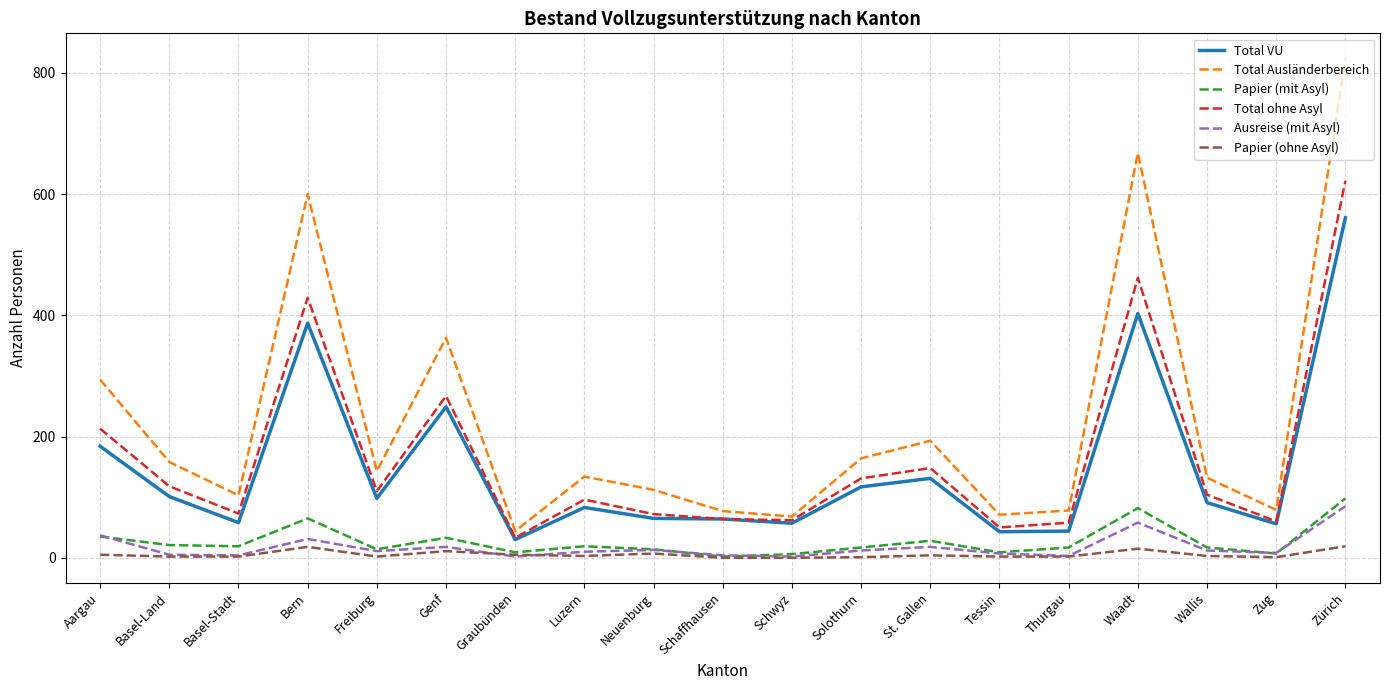

Rank the series by their maximum value, from highest to lowest.

Total Ausländerbereich, Total ohne Asyl, Total VU, Papier (mit Asyl), Ausreise (mit Asyl), Papier (ohne Asyl)